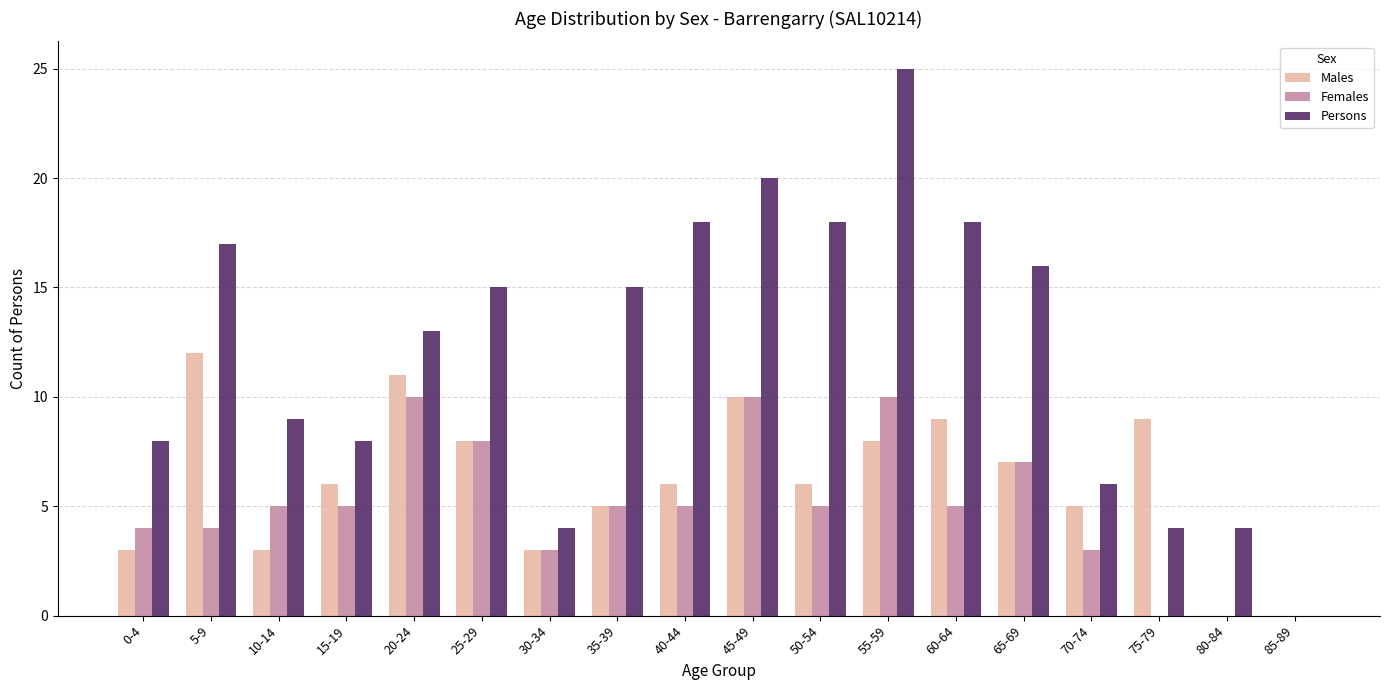

What is the highest value of the Persons series?

25